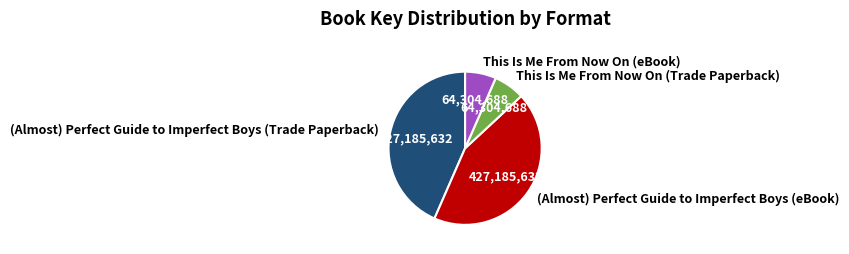

Is it true that (Almost) Perfect Guide to Imperfect Boys (eBook) is 57% of the pie?

False